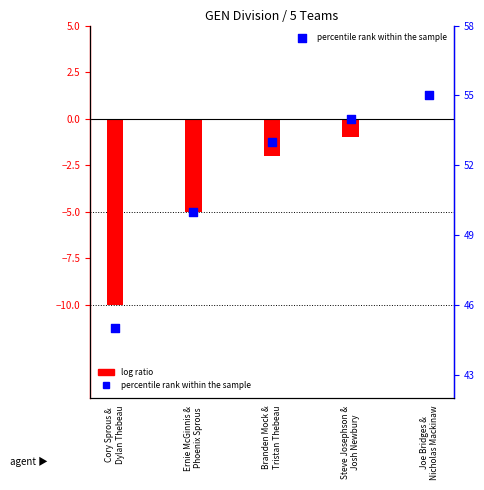

Which series reaches the maximum Y coordinate?

event total score